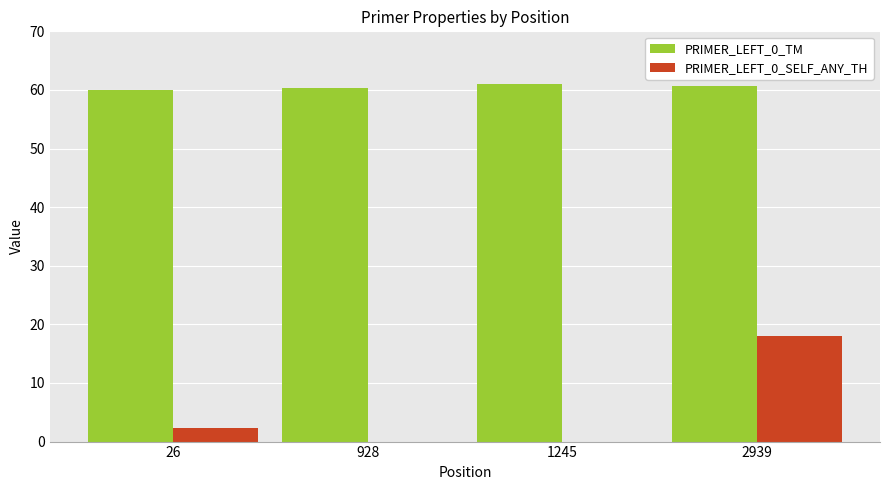

Is it true that PRIMER_LEFT_0_SELF_ANY_TH equals 2.2 at 26?

True